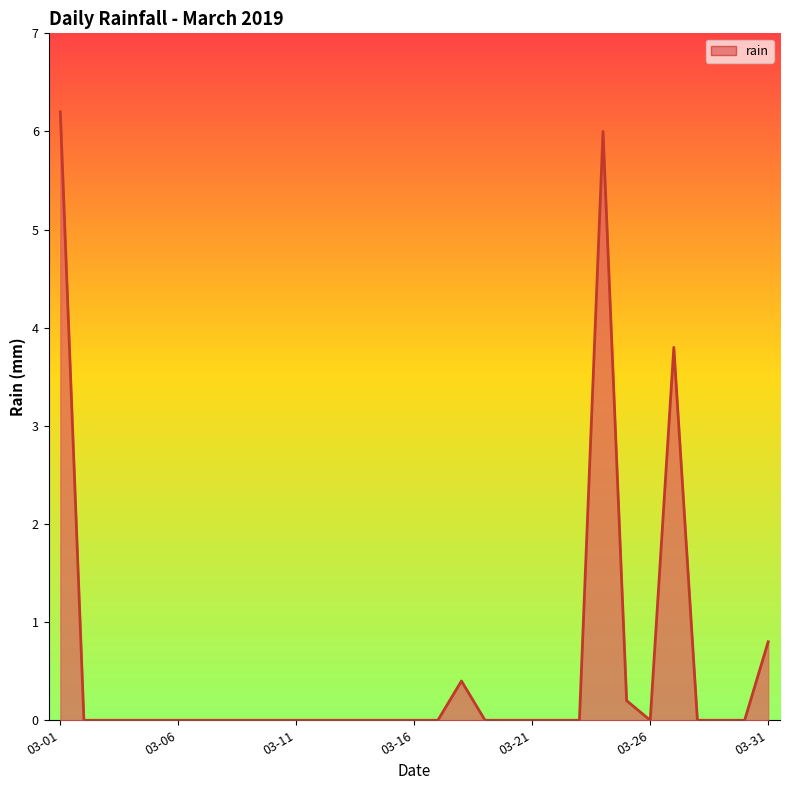

True or false: there are more than 1 points higher than both neighbors.

True